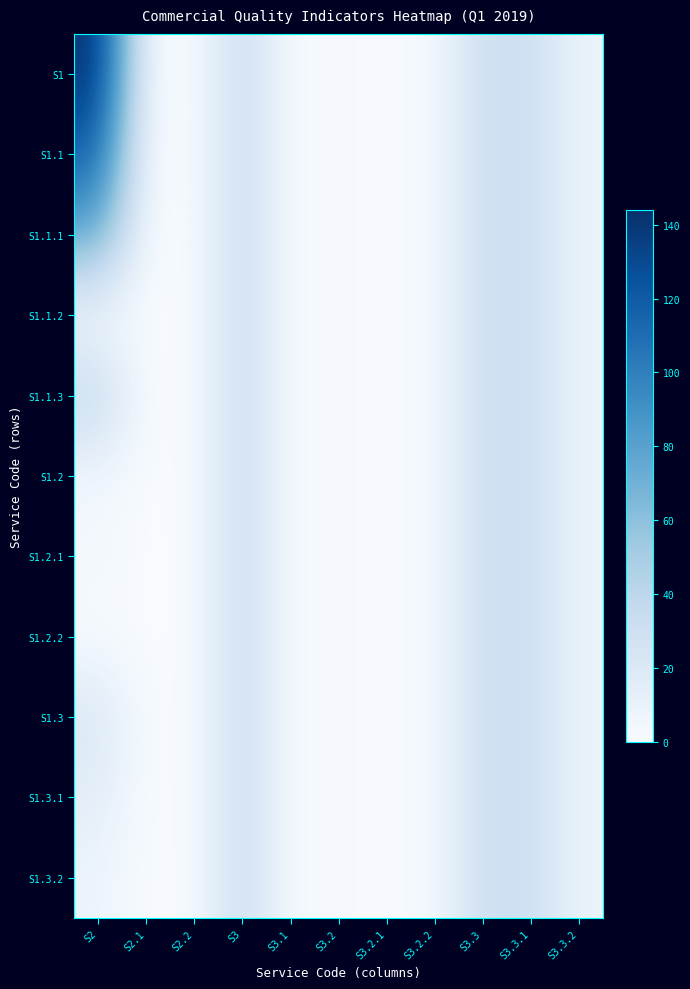

Reading left to right, list all the values displayed in this chart.

S1: S2=144	S2.1=0	S2.2=0	S3=34	S3.1=0	S3.2=2	S3.2.1=0	S3.2.2=2	S3.3=32	S3.3.1=31	S3.3.2=8
S1.1: S2=117	S2.1=0	S2.2=0	S3=34	S3.1=0	S3.2=2	S3.2.1=0	S3.2.2=2	S3.3=32	S3.3.1=31	S3.3.2=8
S1.1.1: S2=77	S2.1=0	S2.2=0	S3=34	S3.1=0	S3.2=2	S3.2.1=0	S3.2.2=2	S3.3=32	S3.3.1=31	S3.3.2=8
S1.1.2: S2=1	S2.1=0	S2.2=0	S3=34	S3.1=0	S3.2=2	S3.2.1=0	S3.2.2=2	S3.3=32	S3.3.1=31	S3.3.2=8
S1.1.3: S2=39	S2.1=0	S2.2=0	S3=34	S3.1=0	S3.2=2	S3.2.1=0	S3.2.2=2	S3.3=32	S3.3.1=31	S3.3.2=8
S1.2: S2=4	S2.1=0	S2.2=0	S3=34	S3.1=0	S3.2=2	S3.2.1=0	S3.2.2=2	S3.3=32	S3.3.1=31	S3.3.2=8
S1.2.1: S2=4	S2.1=0	S2.2=0	S3=34	S3.1=0	S3.2=2	S3.2.1=0	S3.2.2=2	S3.3=32	S3.3.1=31	S3.3.2=8
S1.2.2: S2=0	S2.1=0	S2.2=0	S3=34	S3.1=0	S3.2=2	S3.2.1=0	S3.2.2=2	S3.3=32	S3.3.1=31	S3.3.2=8
S1.3: S2=23	S2.1=0	S2.2=0	S3=34	S3.1=0	S3.2=2	S3.2.1=0	S3.2.2=2	S3.3=32	S3.3.1=31	S3.3.2=8
S1.3.1: S2=15	S2.1=0	S2.2=0	S3=34	S3.1=0	S3.2=2	S3.2.1=0	S3.2.2=2	S3.3=32	S3.3.1=31	S3.3.2=8
S1.3.2: S2=8	S2.1=0	S2.2=0	S3=34	S3.1=0	S3.2=2	S3.2.1=0	S3.2.2=2	S3.3=32	S3.3.1=31	S3.3.2=8